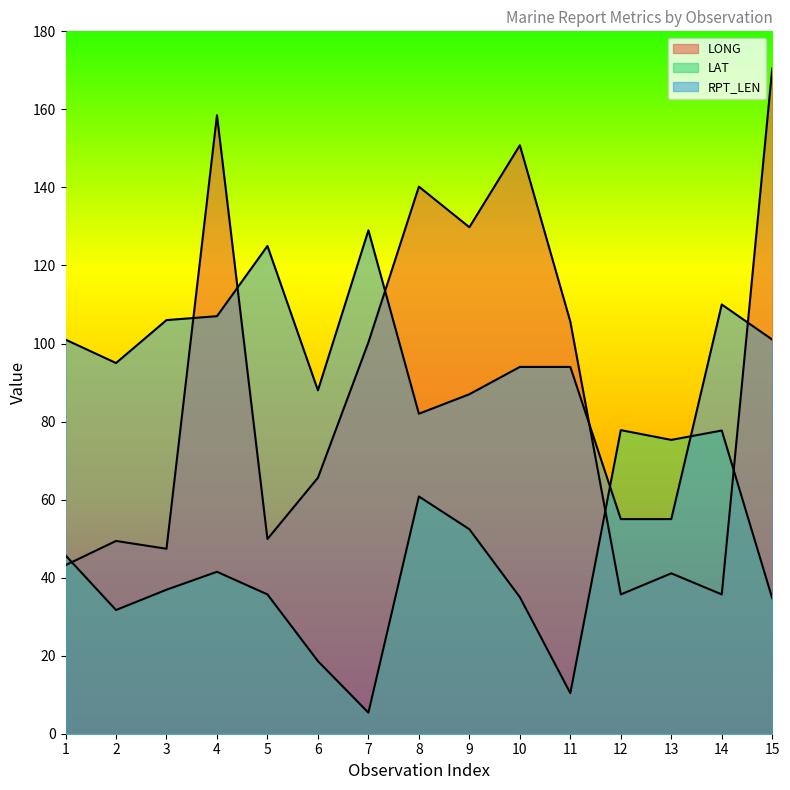

Between which two adjacent categories do RPT_LEN and LONG first intersect?

3 and 4